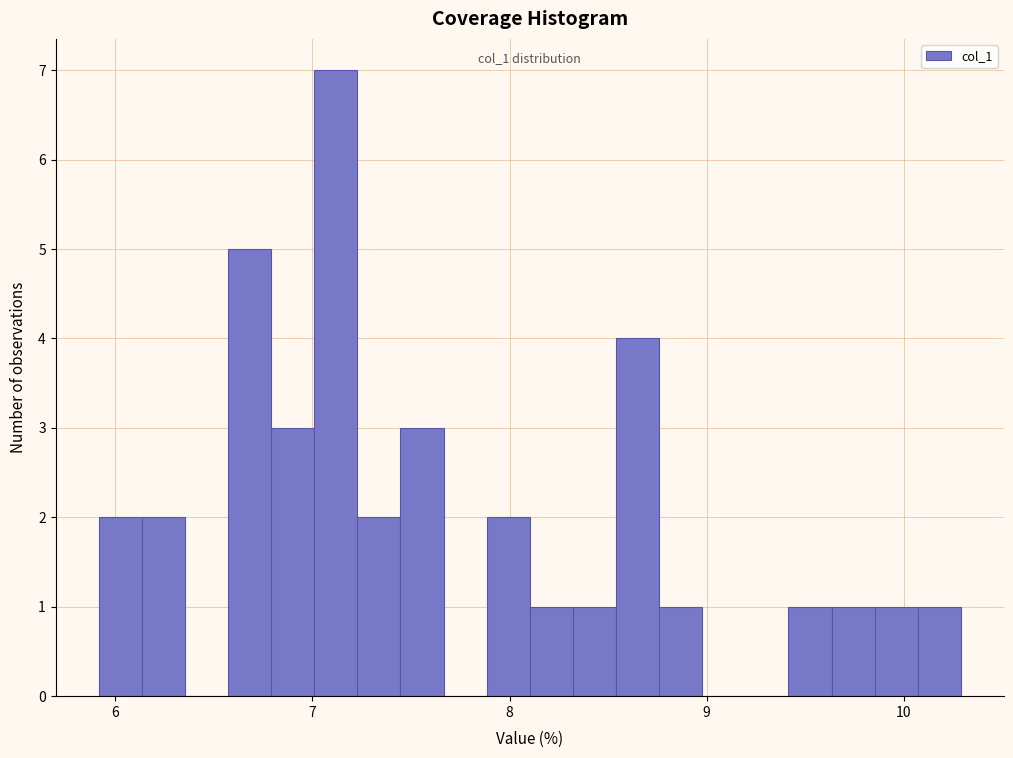

Around what value on the x-axis is the tallest bar? Give the approximate position of its centre, as read against the axis.

7.1